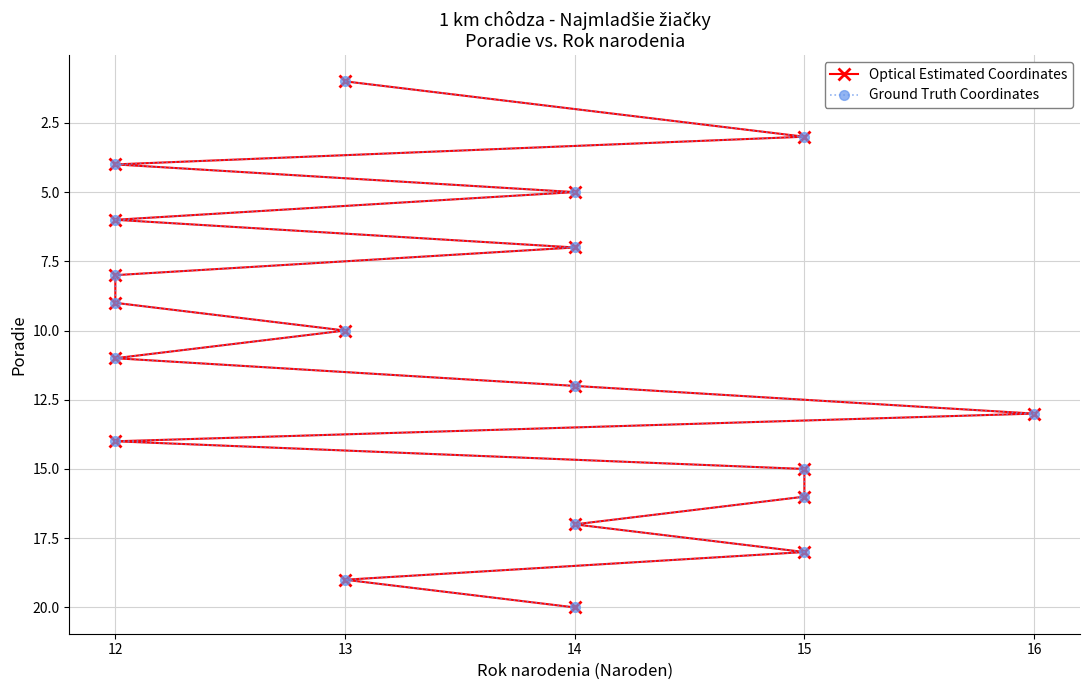

What is the sum of all Optical Estimated Coordinates values?

208